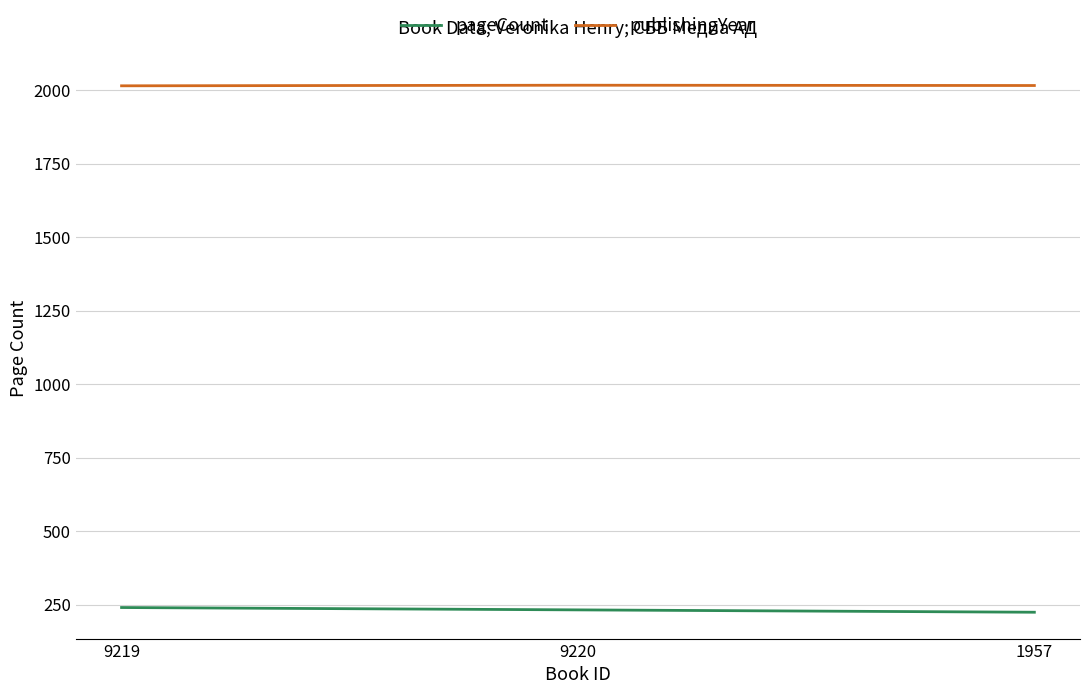

What is the minimum value for publishingYear?

2015